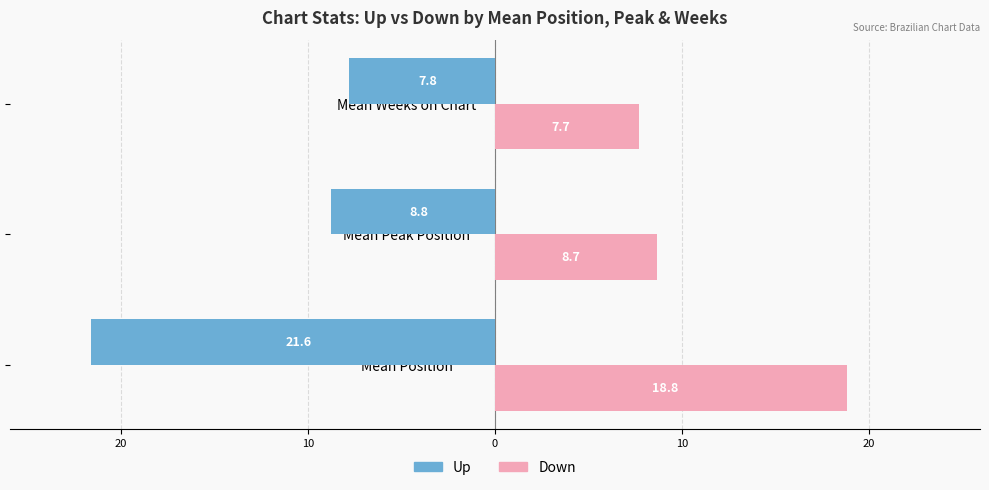

Which series has the largest range (max minus min)?

Up